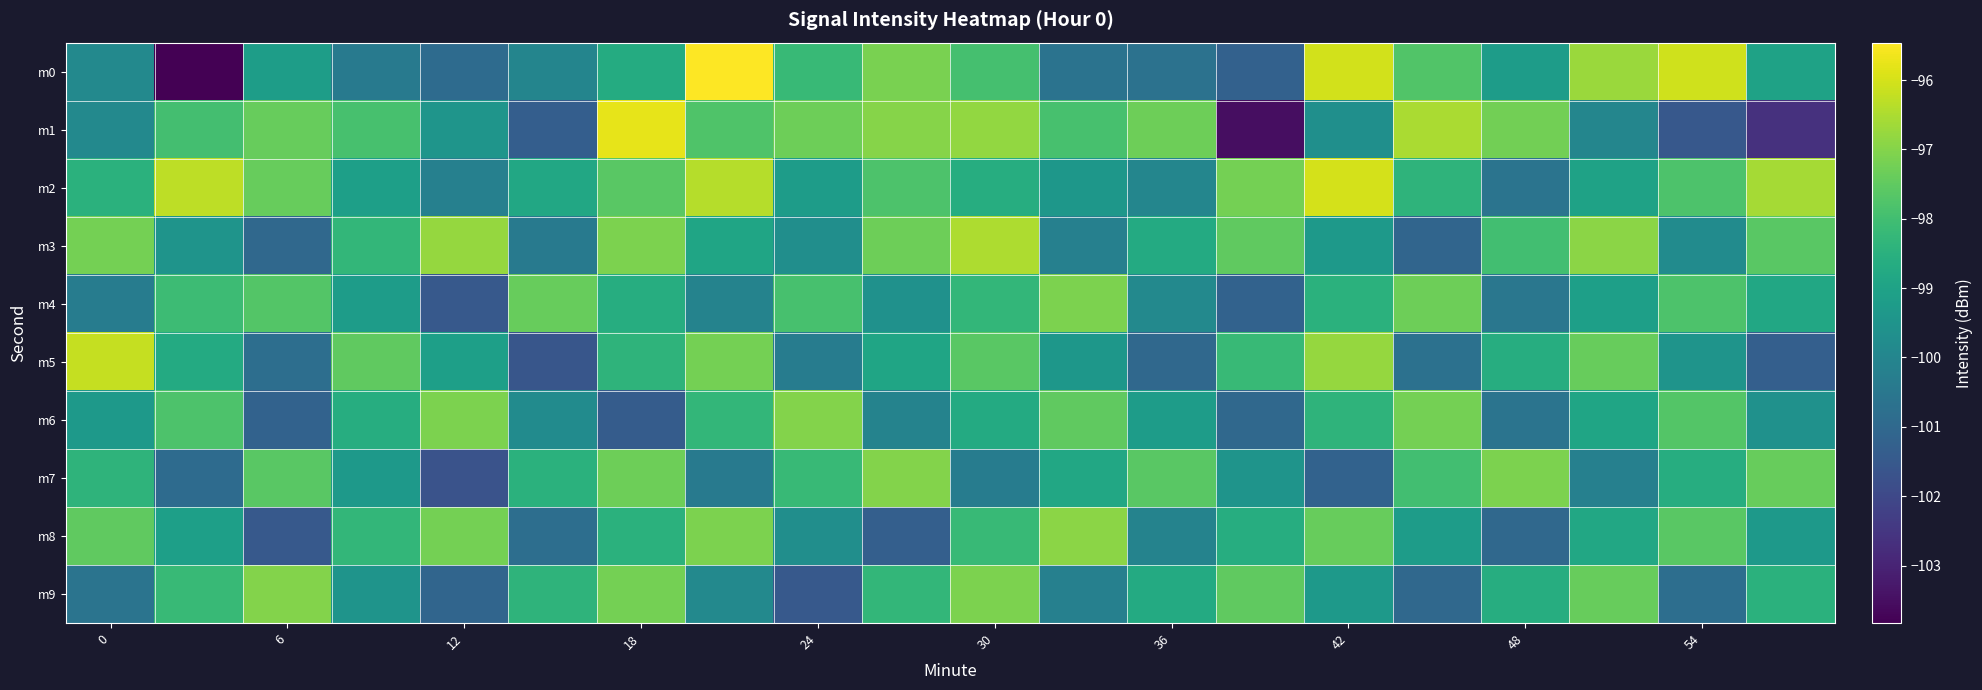

List the series in order of their peak value, lowest first.

m4, m6, m7, m9, m8, m3, m5, m2, m1, m0